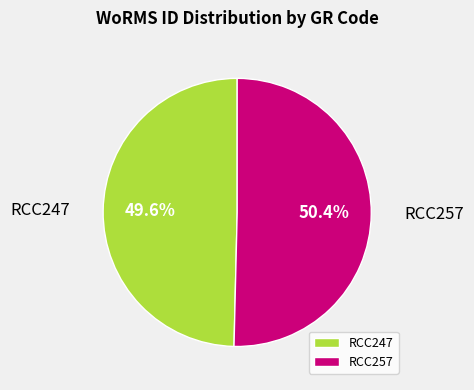

Does RCC257 represent more than half of the total?

Yes